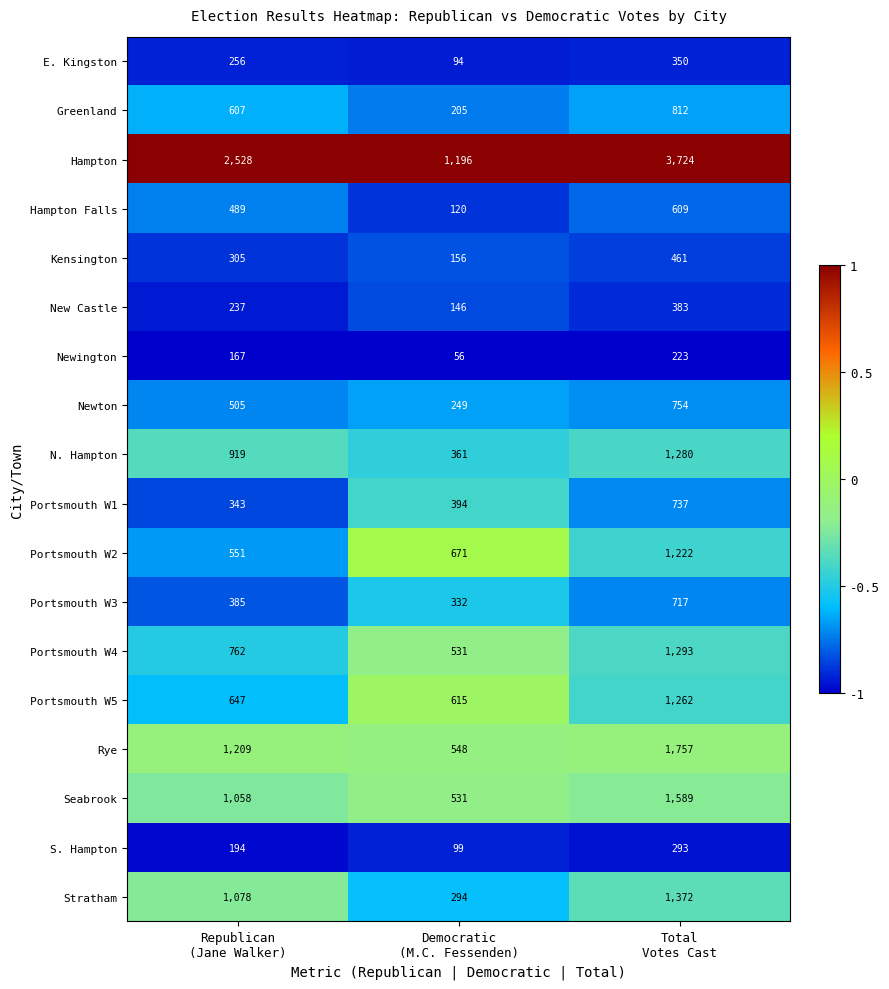

What is the minimum value for E. Kingston?

94